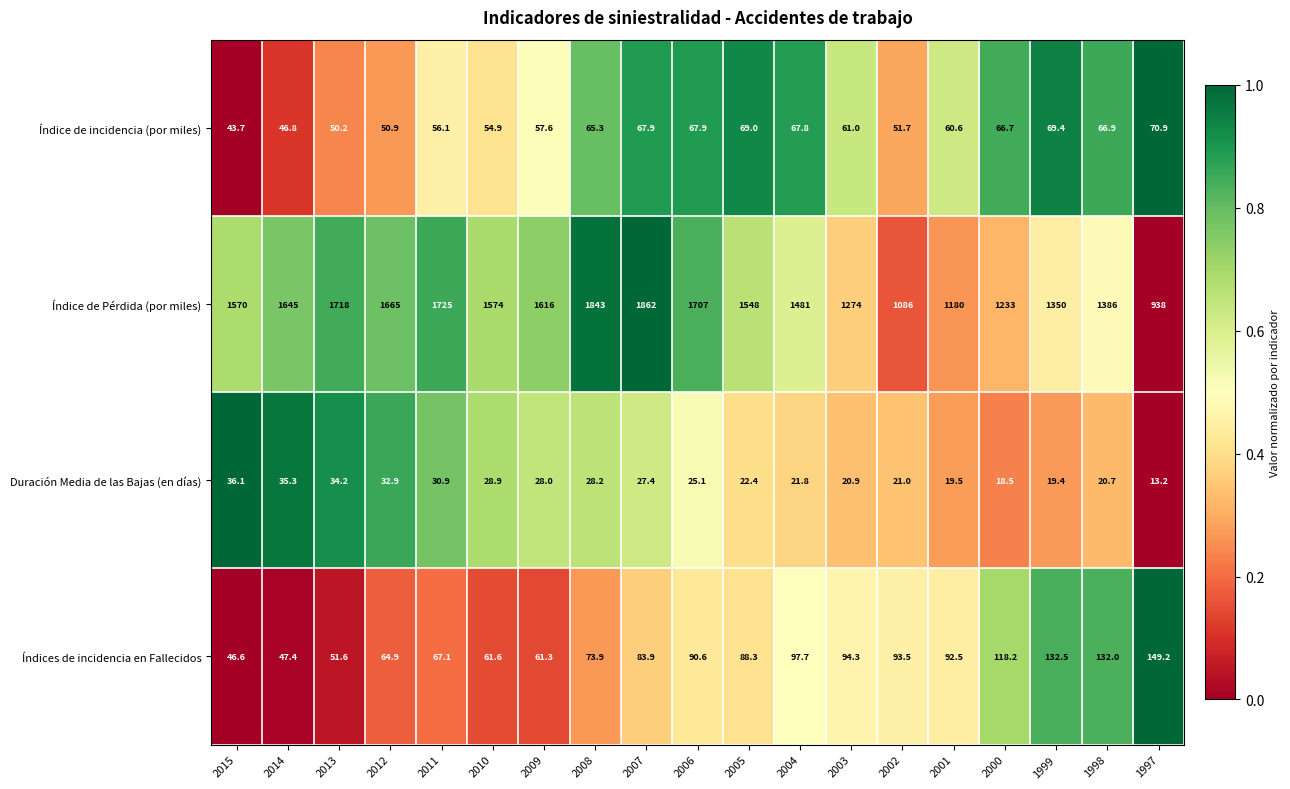

Which series changed the most between 2010 and 2007?

Índice de Pérdida (por miles)